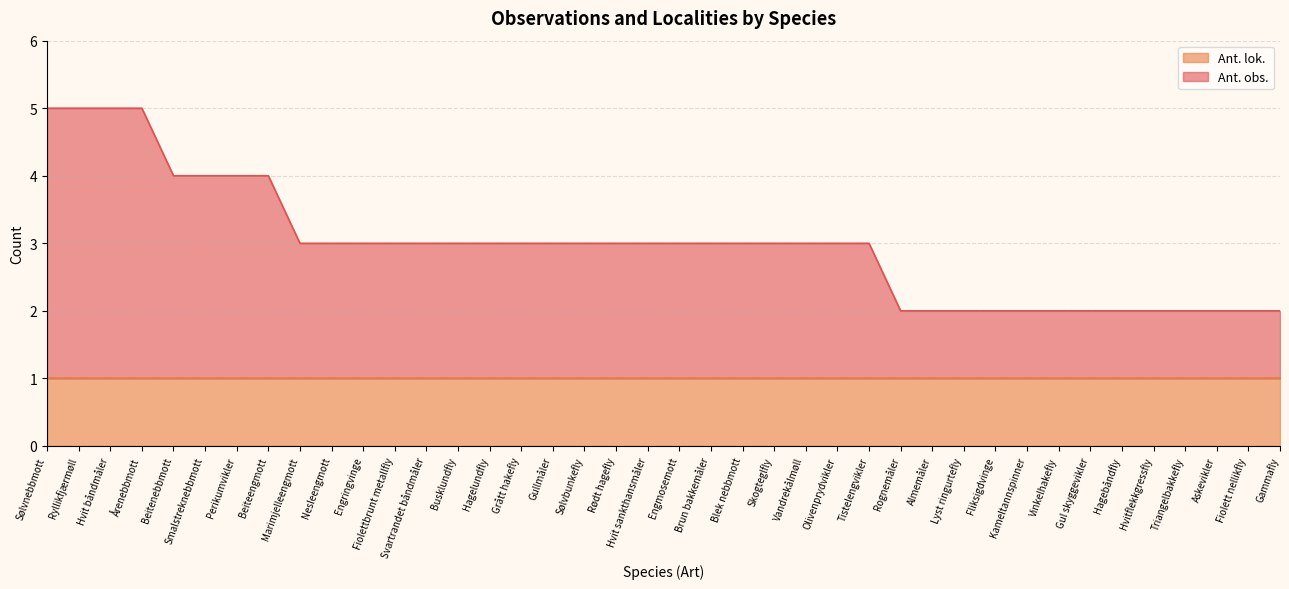

True or false: the data has more than 0 interior local peaks.

False